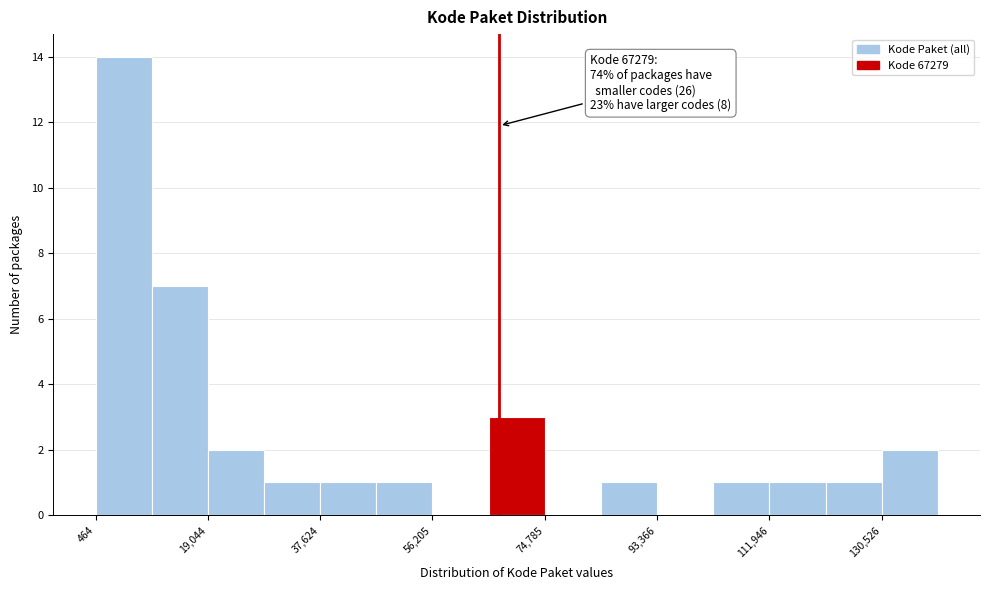

Which range on the x-axis has the tallest bar?

0 to 10000